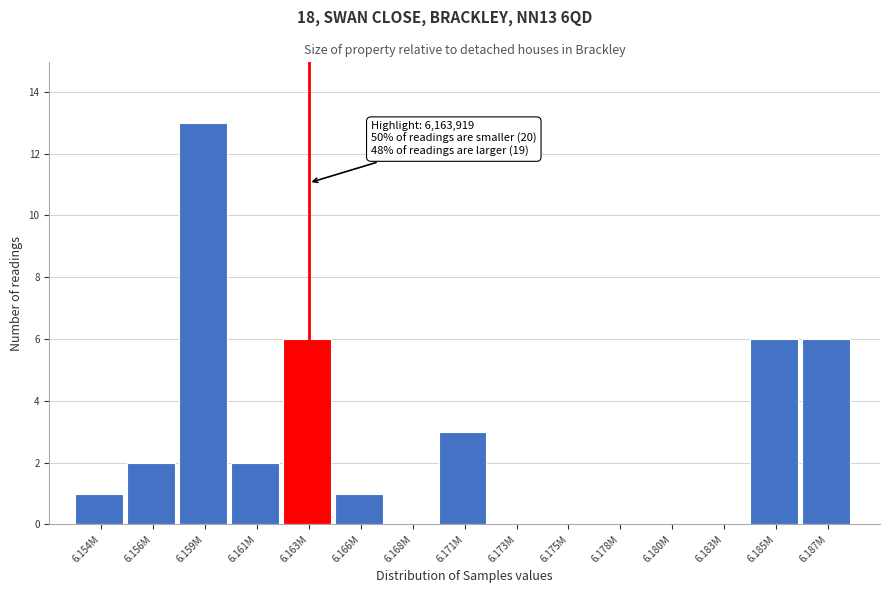

Reading left to right, transcribe all the data shown in this chart.

6.154M=1	6.156M=2	6.159M=13	6.161M=2	6.163M=6	6.166M=1	6.168M=0	6.171M=3	6.173M=0	6.175M=0	6.178M=0	6.180M=0	6.183M=0	6.185M=6	6.187M=6